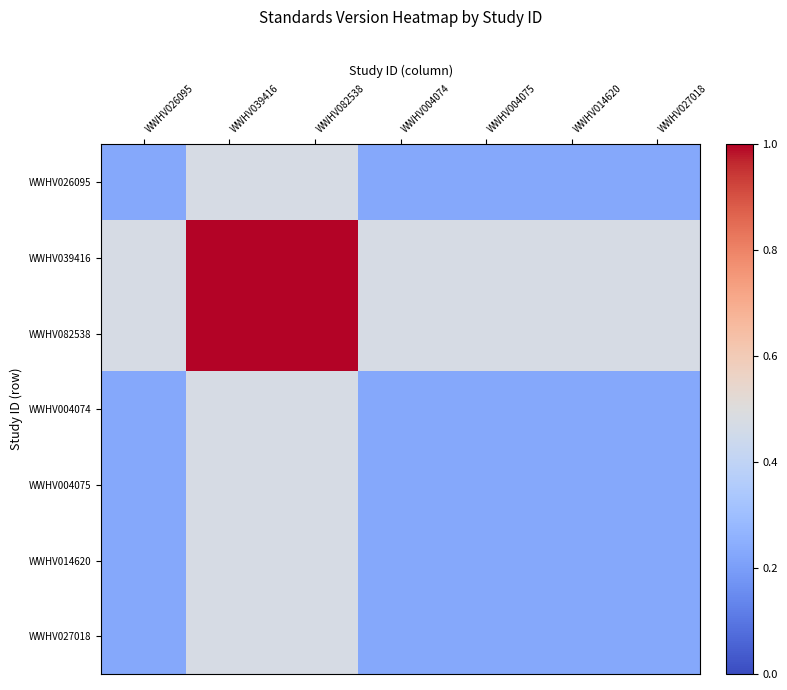

Reading left to right, what are all the values shown in this chart?

WWHV026095: WWHV026095=0.2	WWHV039416=0.5	WWHV082538=0.5	WWHV004074=0.2	WWHV004075=0.2	WWHV014620=0.2	WWHV027018=0.2
WWHV039416: WWHV026095=0.5	WWHV039416=1.0	WWHV082538=1.0	WWHV004074=0.5	WWHV004075=0.5	WWHV014620=0.5	WWHV027018=0.5
WWHV082538: WWHV026095=0.5	WWHV039416=1.0	WWHV082538=1.0	WWHV004074=0.5	WWHV004075=0.5	WWHV014620=0.5	WWHV027018=0.5
WWHV004074: WWHV026095=0.2	WWHV039416=0.5	WWHV082538=0.5	WWHV004074=0.2	WWHV004075=0.2	WWHV014620=0.2	WWHV027018=0.2
WWHV004075: WWHV026095=0.2	WWHV039416=0.5	WWHV082538=0.5	WWHV004074=0.2	WWHV004075=0.2	WWHV014620=0.2	WWHV027018=0.2
WWHV014620: WWHV026095=0.2	WWHV039416=0.5	WWHV082538=0.5	WWHV004074=0.2	WWHV004075=0.2	WWHV014620=0.2	WWHV027018=0.2
WWHV027018: WWHV026095=0.2	WWHV039416=0.5	WWHV082538=0.5	WWHV004074=0.2	WWHV004075=0.2	WWHV014620=0.2	WWHV027018=0.2